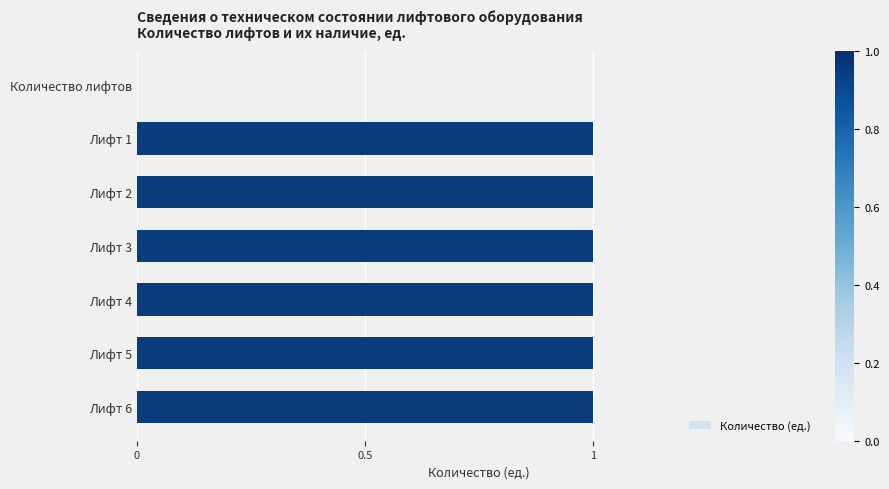

How many positive values are there?

6